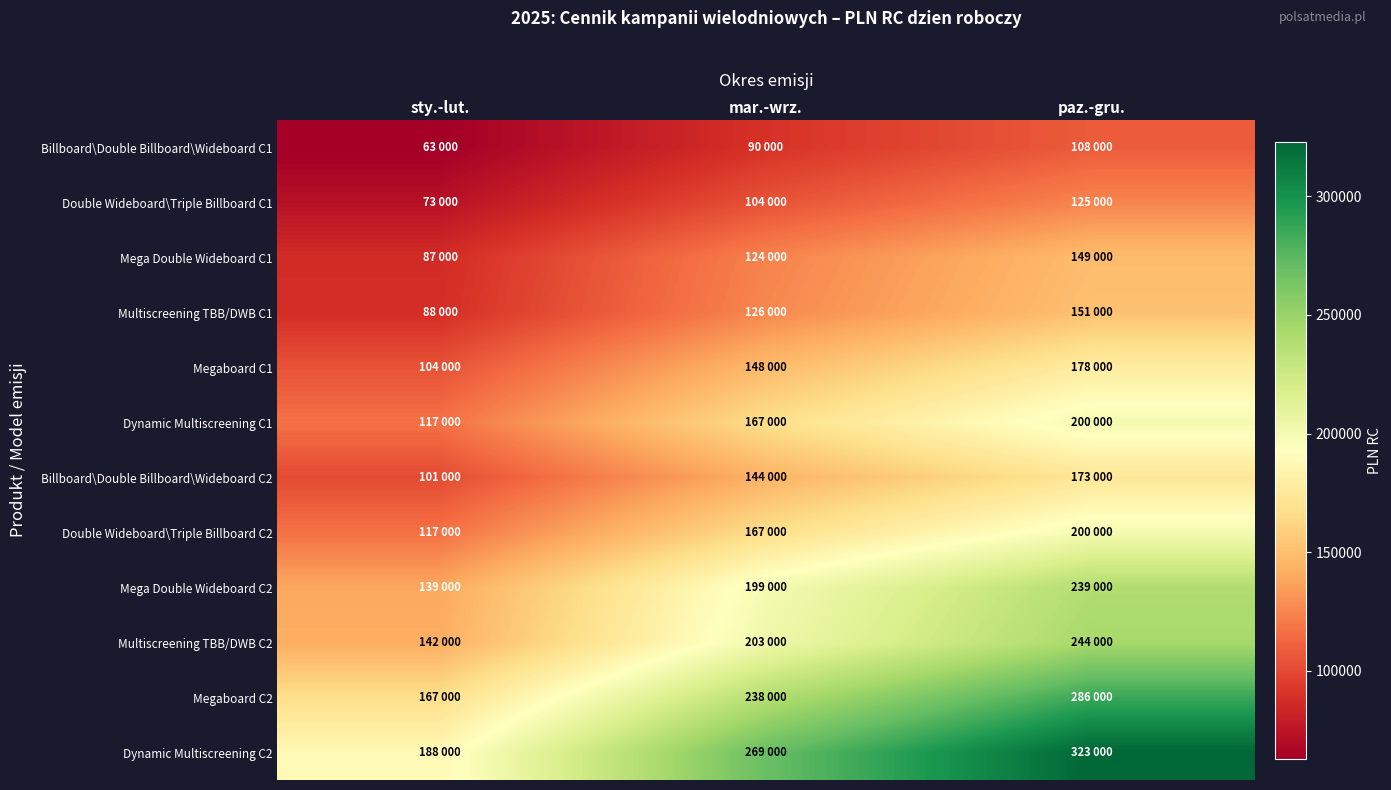

What is the difference between the highest and lowest values at paz.-gru.?

215000